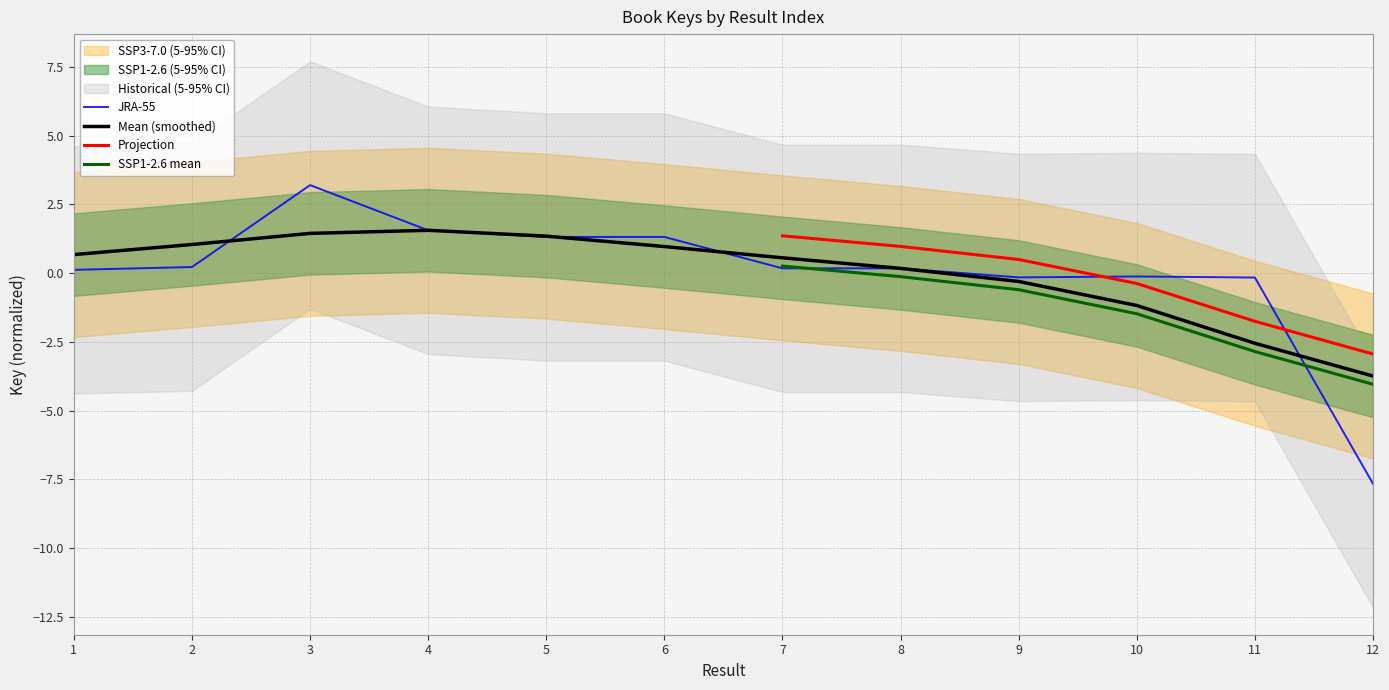

What is the smallest value displayed?

-7.7